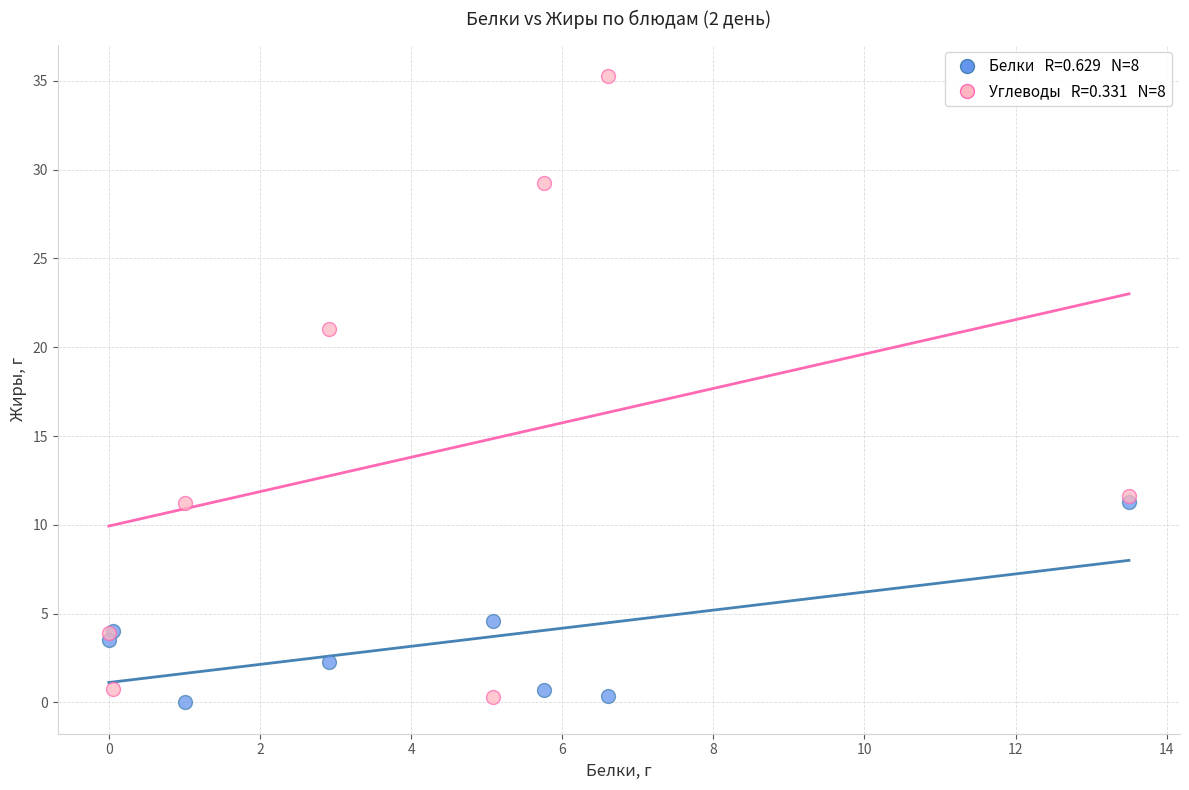

Across all series, what Y value is closest to 17?

21.0